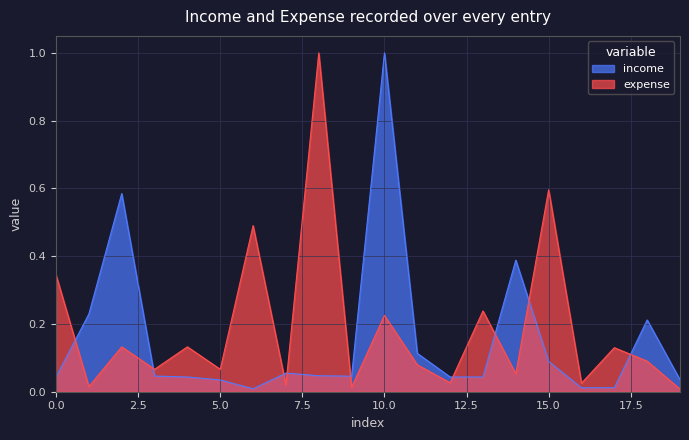

What is the highest value of the expense series?

1.0